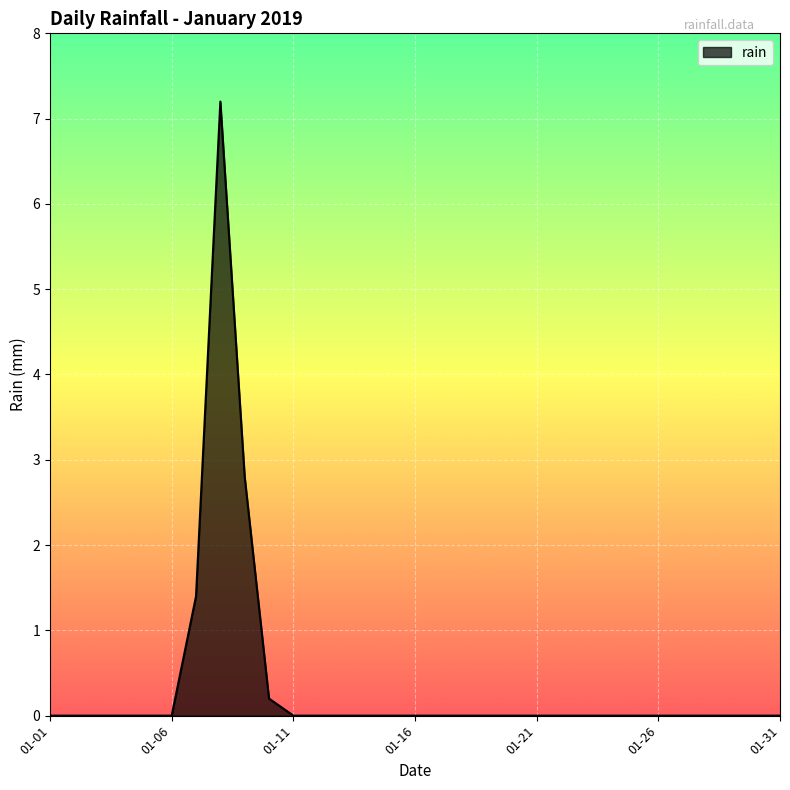

What is the maximum value shown in the chart?

7.2